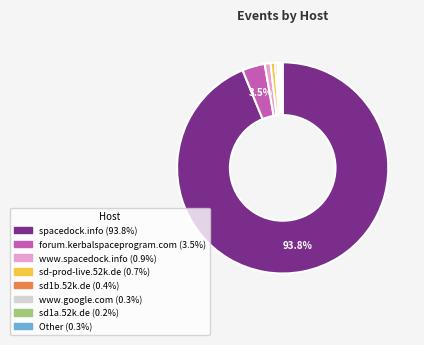

What is the ratio of the value at sd-prod-live.52k.de to the value at forum.kerbalspaceprogram.com?

0.2